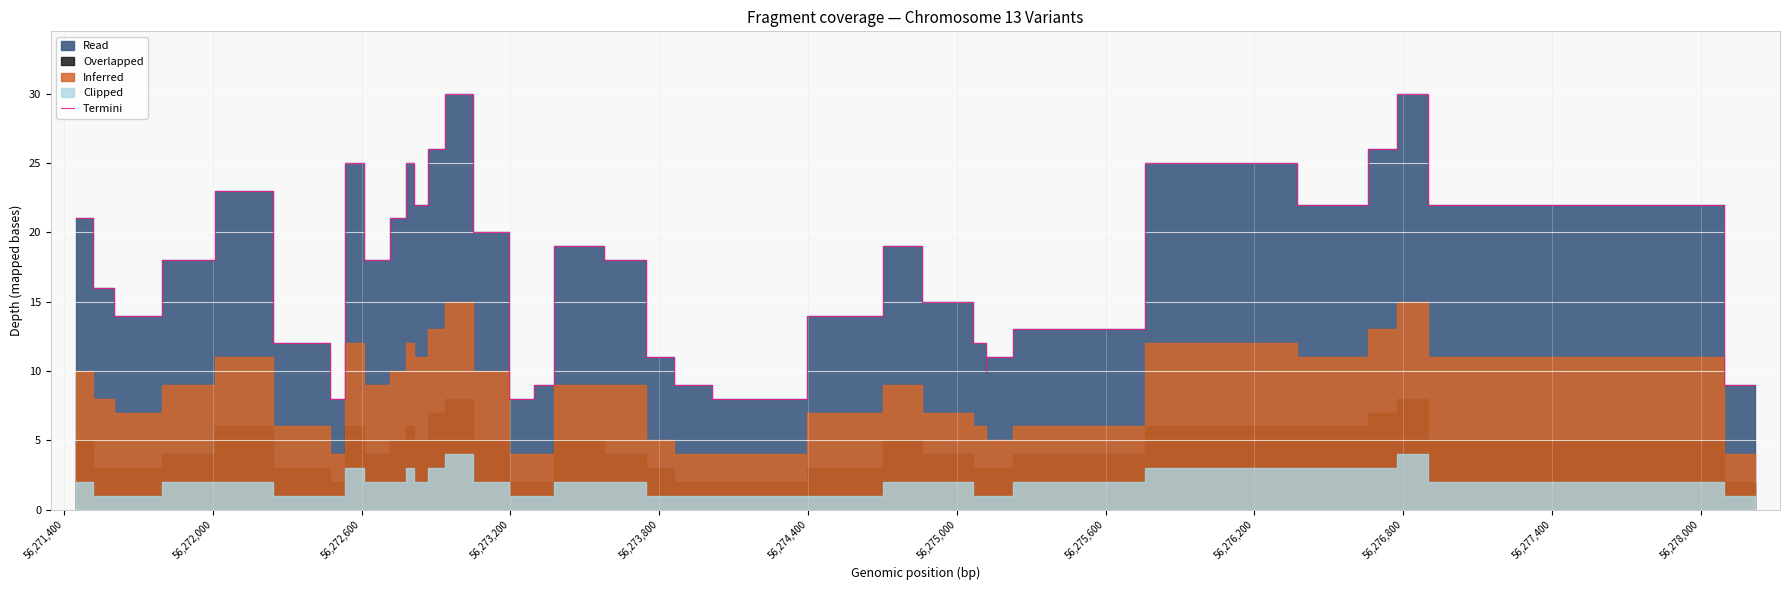

What is the value of the 14th point from the left?

30